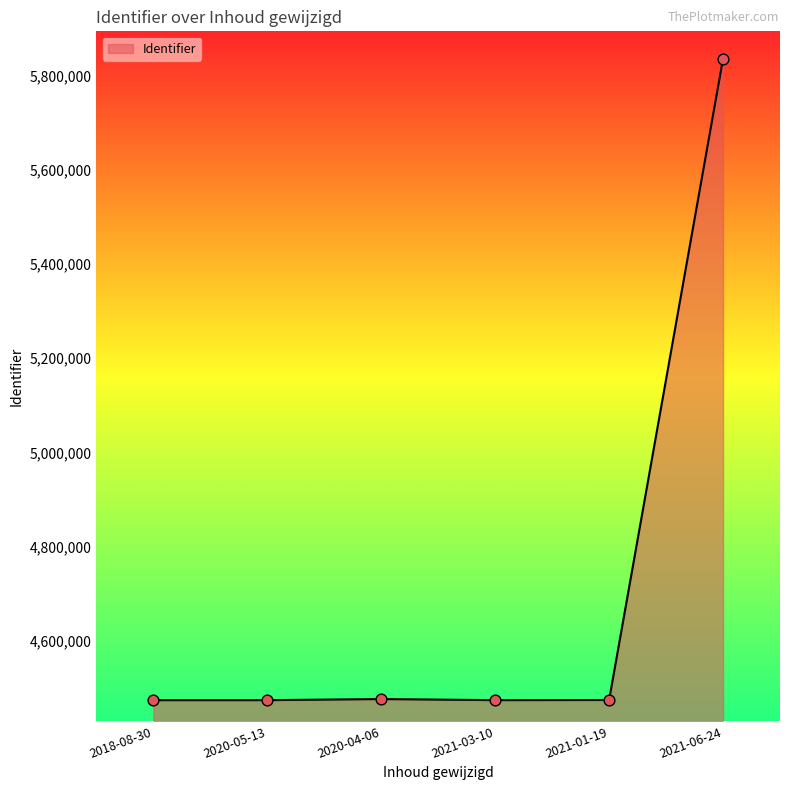

What is the change in value from 2020-05-13 to 2021-01-19?

+356